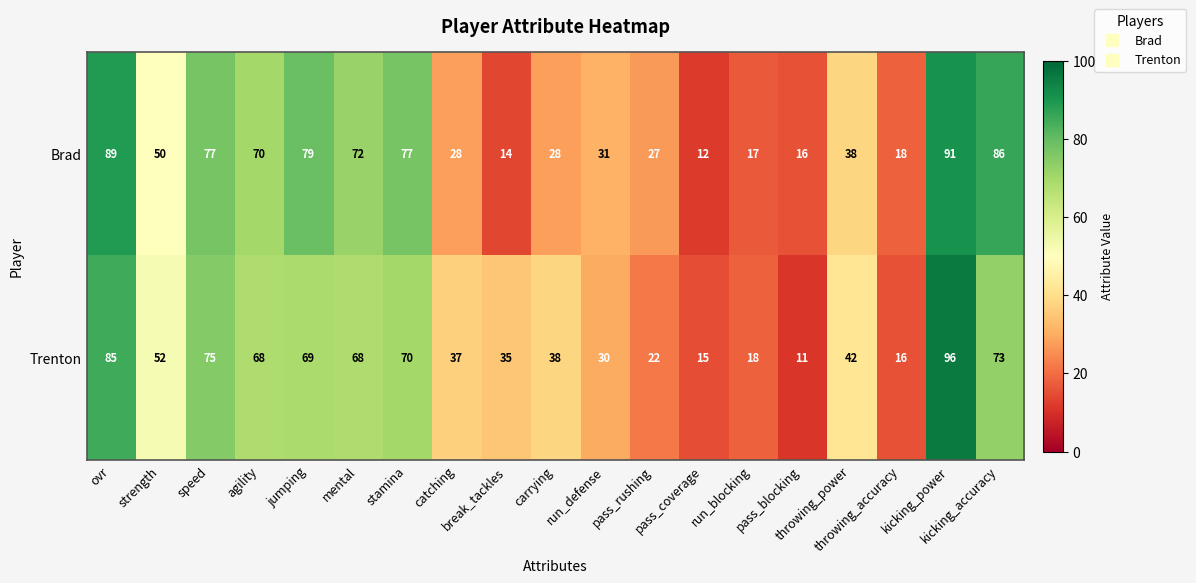

What is the difference between the highest and lowest values at throwing_accuracy?

2